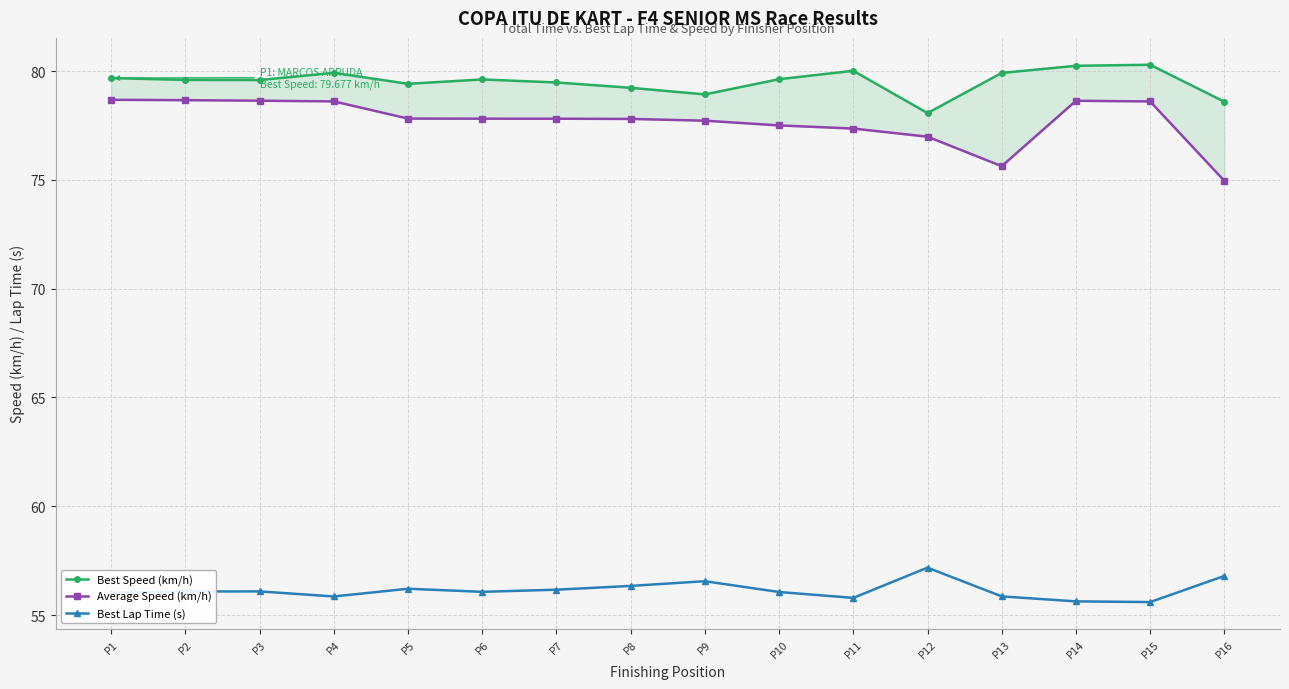

What is the lowest value of the Average Speed (km/h) series?

75.0